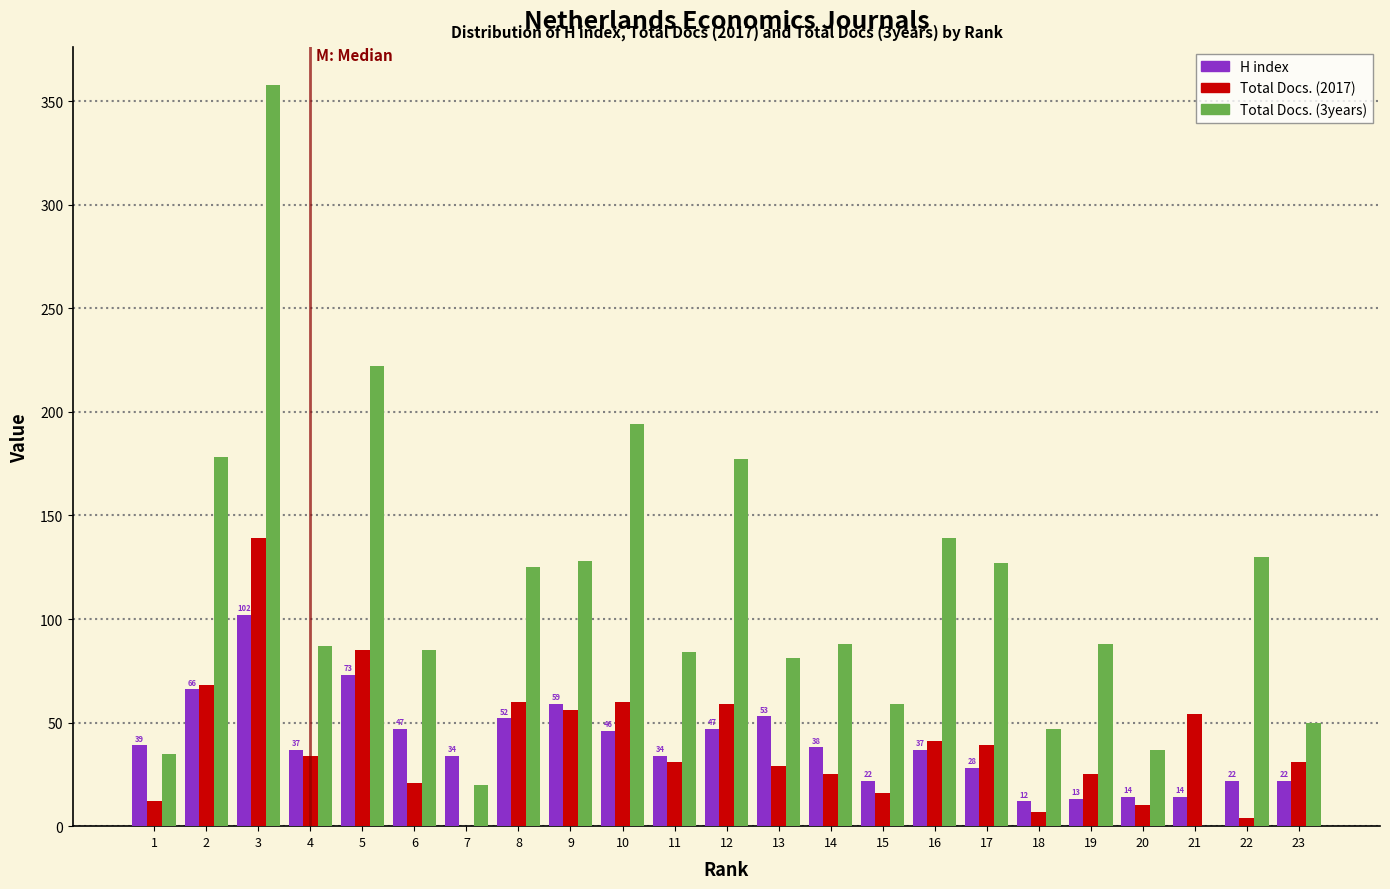

Between 11 and 12, which series saw the biggest shift?

Total Docs. (3years)